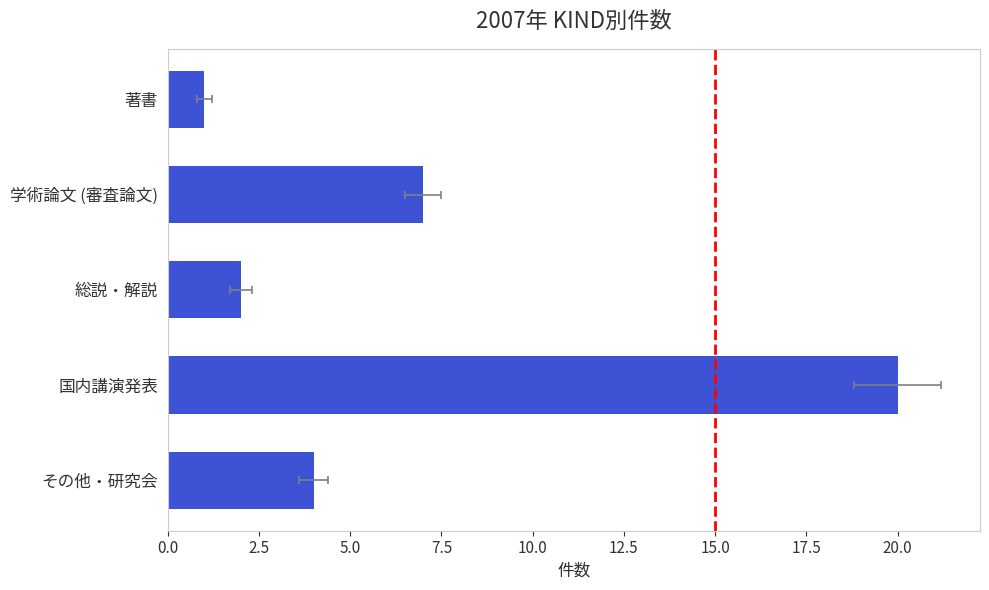

The value at 国内講演発表 is 34. True or false?

False